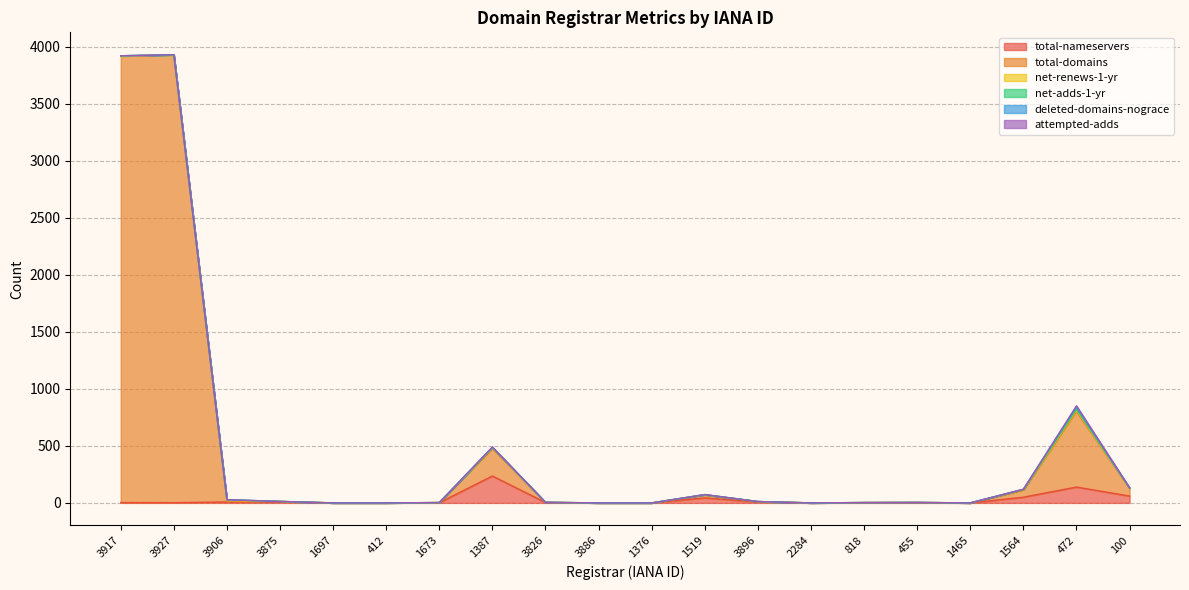

What is the label of the 13th point from the right?

1387